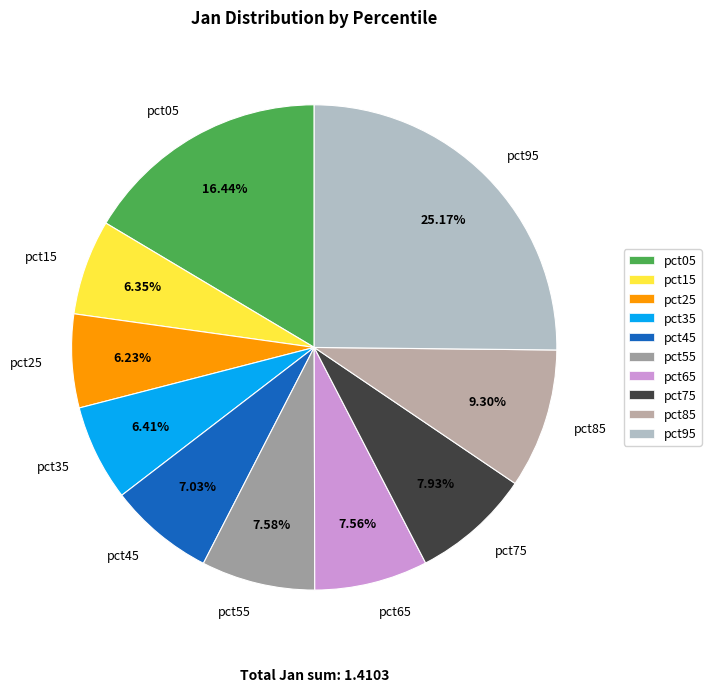

Count the number of slices in the pie.

10